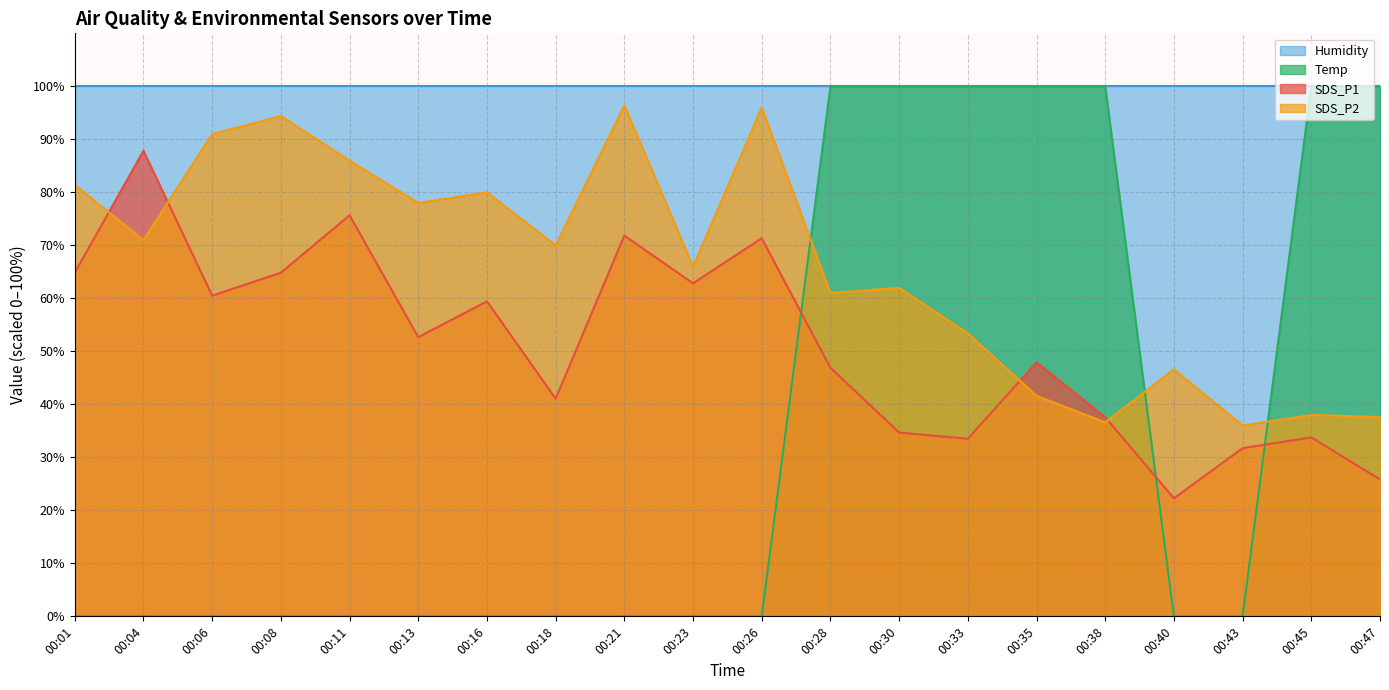

How many lines are shown in the chart?

4